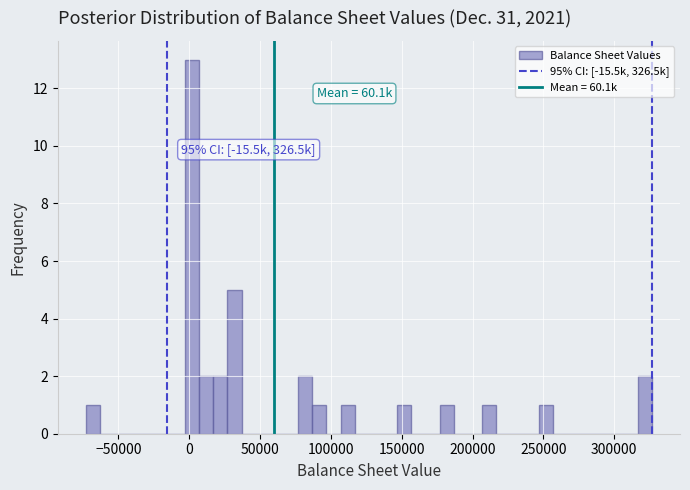

Read against the x-axis, roughly where is the centre of the tallest bar?

0